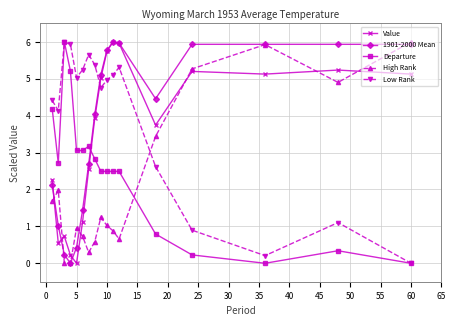

What is the maximum value shown in the chart?

6.0